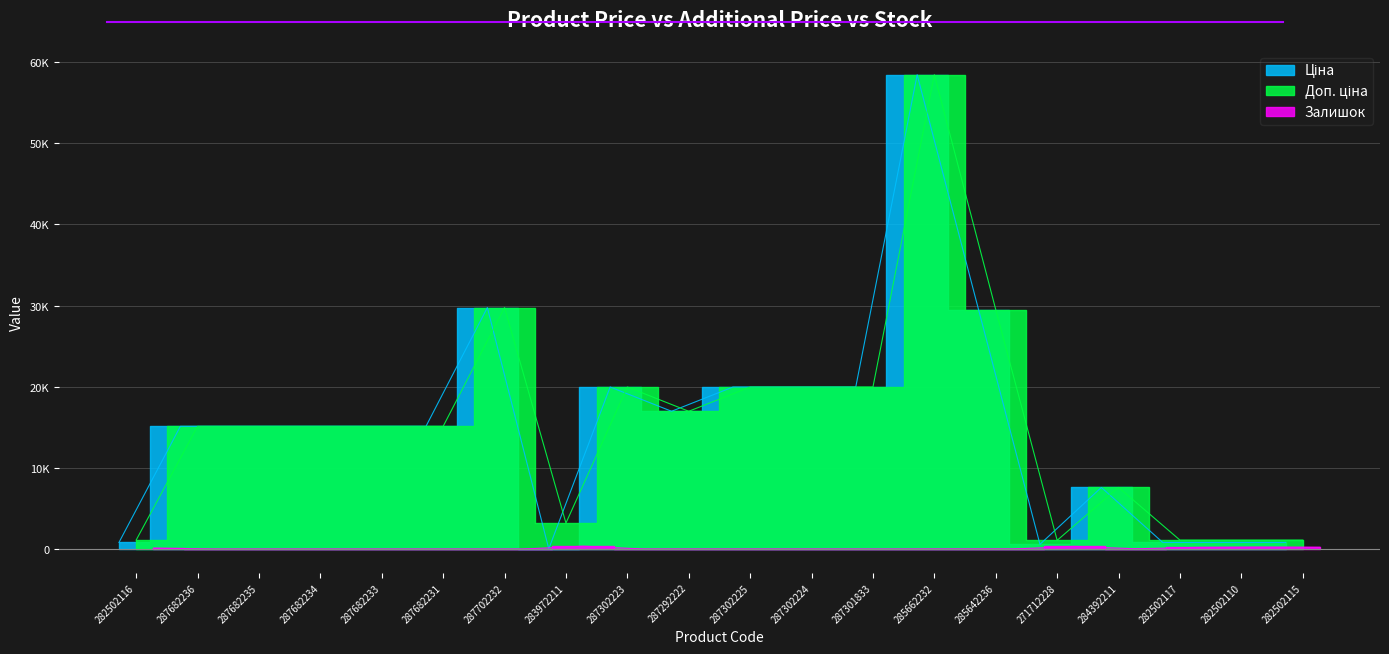

What is the value of the Ціна point at the 19th from the left?

818.5